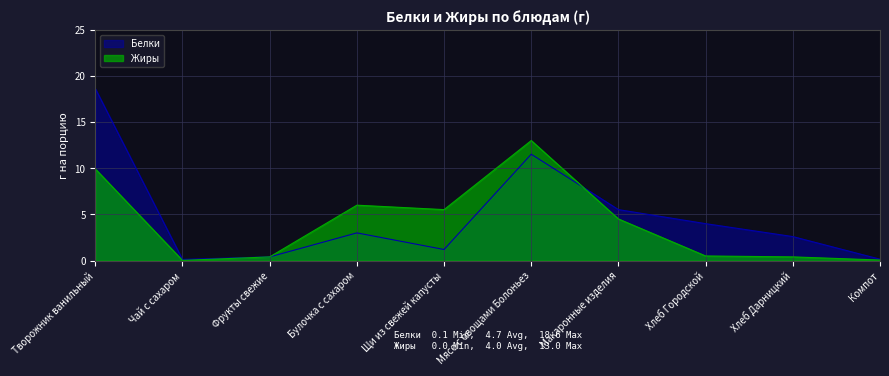

What is the total value across all series at Творожник ванильный?

28.6